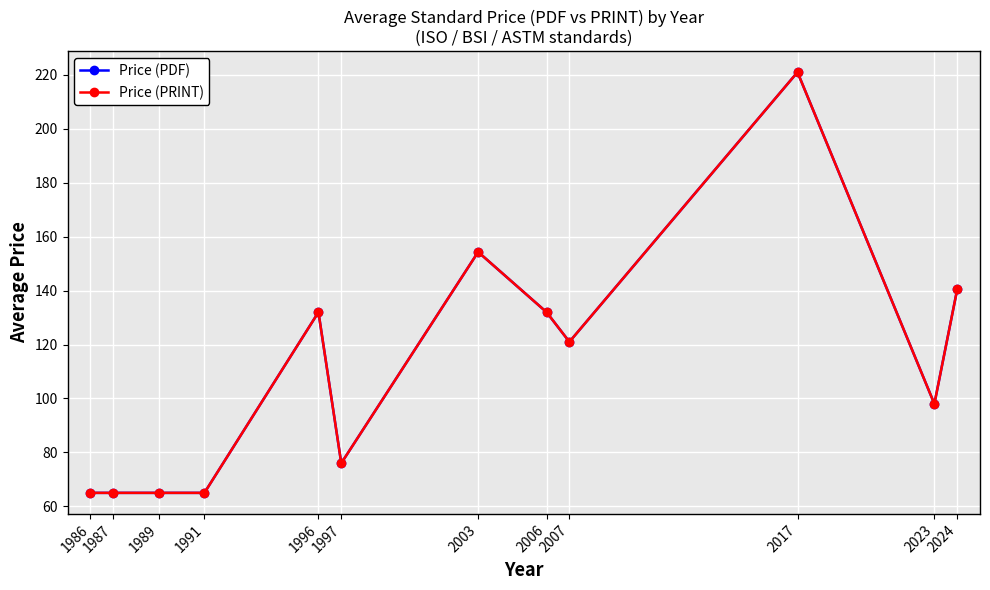

What is the sum of all Price (PDF) values?

1334.8